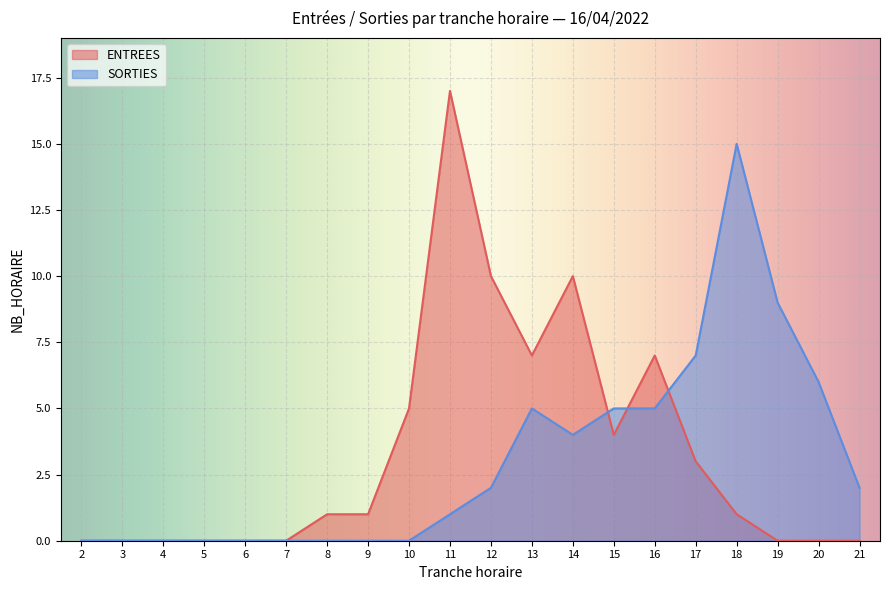

List the labels in order of SORTIES value, smallest first.

2, 3, 4, 5, 6, 7, 8, 9, 10, 11, 12, 21, 14, 13, 15, 16, 20, 17, 19, 18